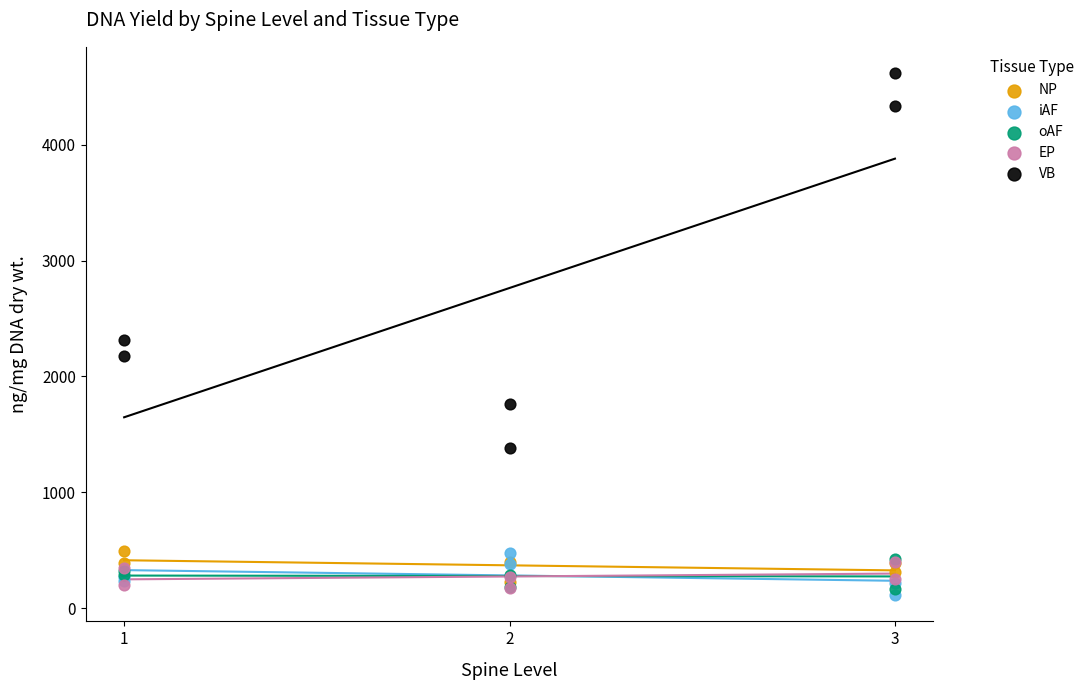

Across all series, what Y value is closest to 2365?

2311.5